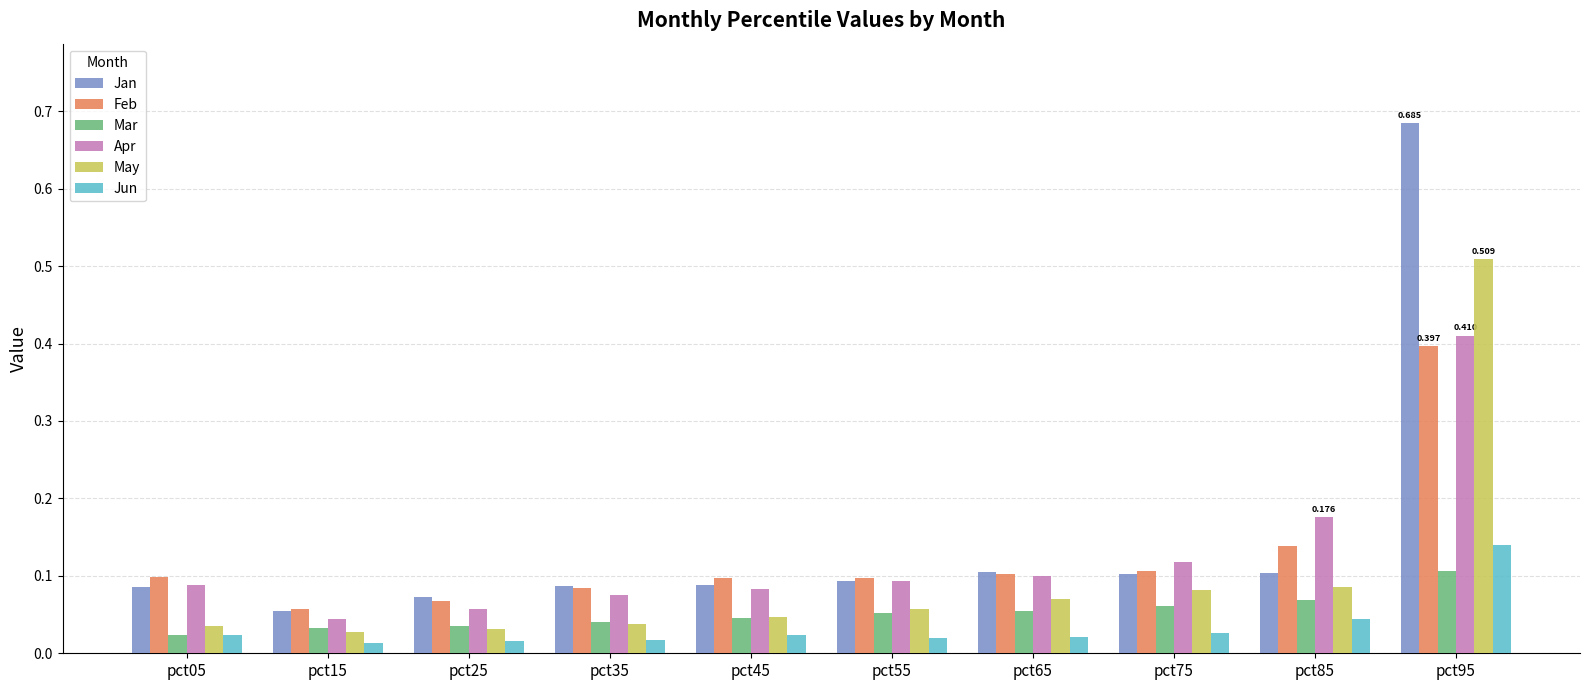

Which series has the largest range (max minus min)?

Jan